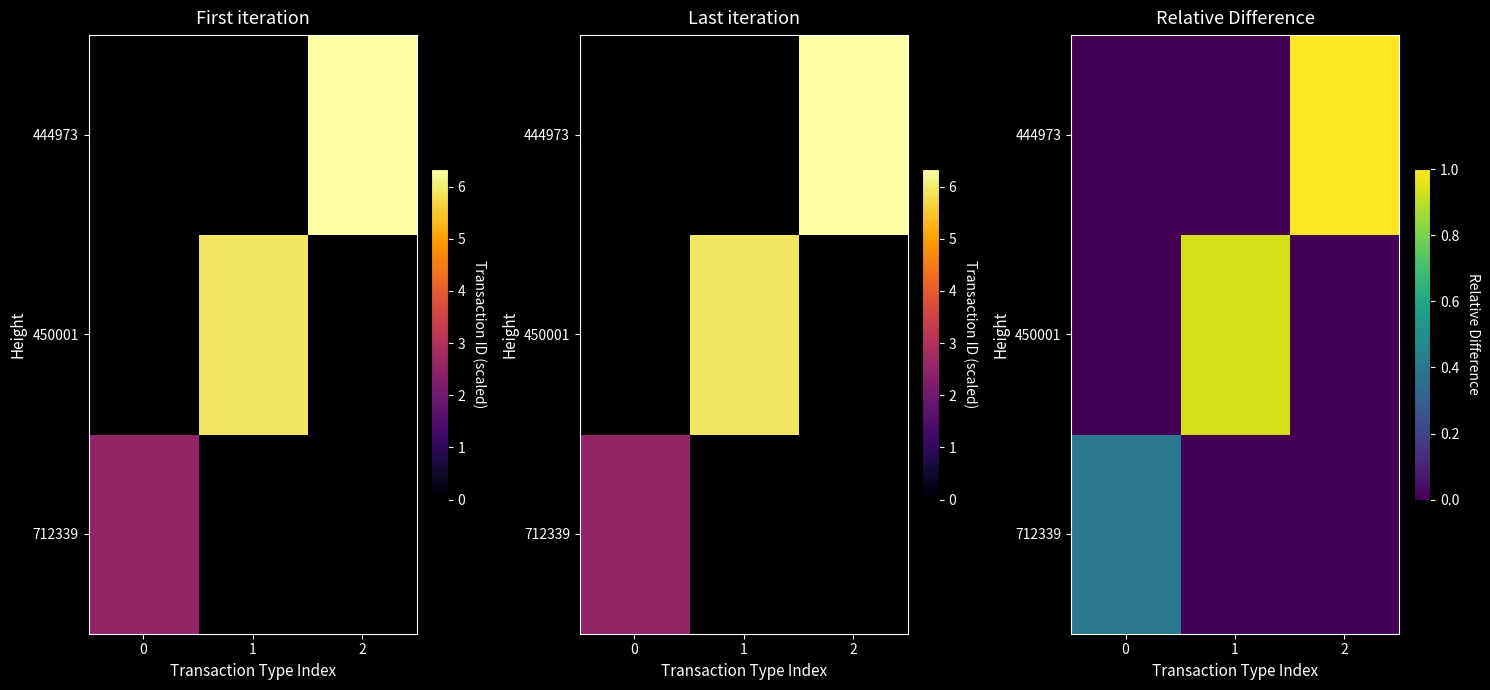

Rank the series at 2 from lowest to highest value.

row_0, row_1, row_2